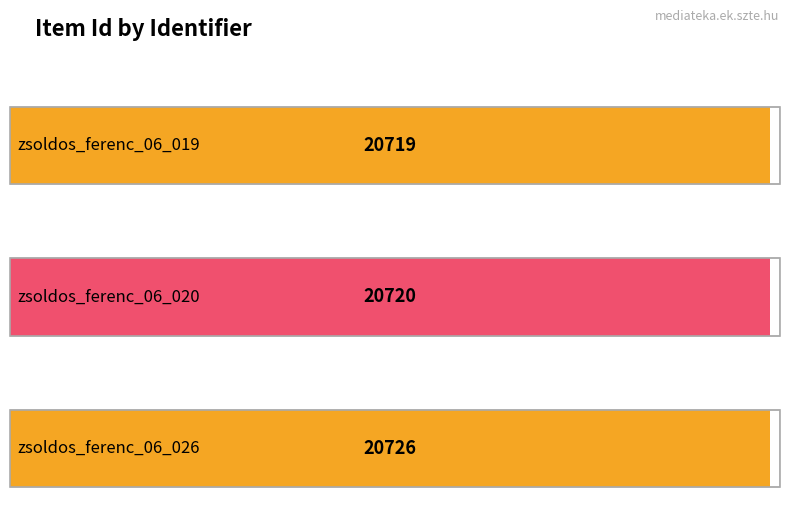

What is the maximum value shown in the chart?

20726